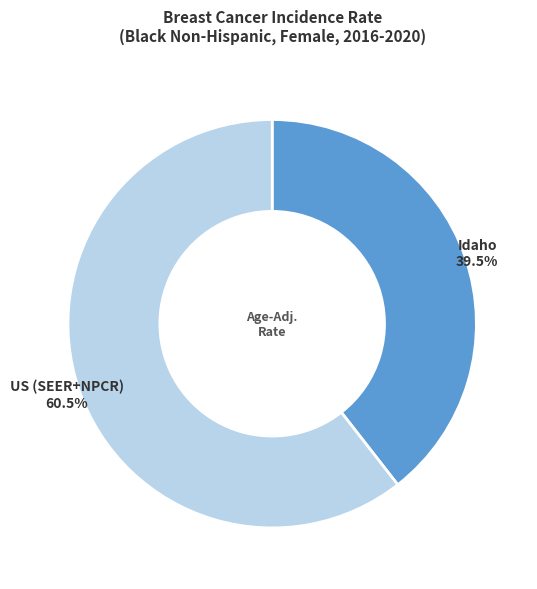

Which category has the biggest portion of the pie?

US (SEER+NPCR)